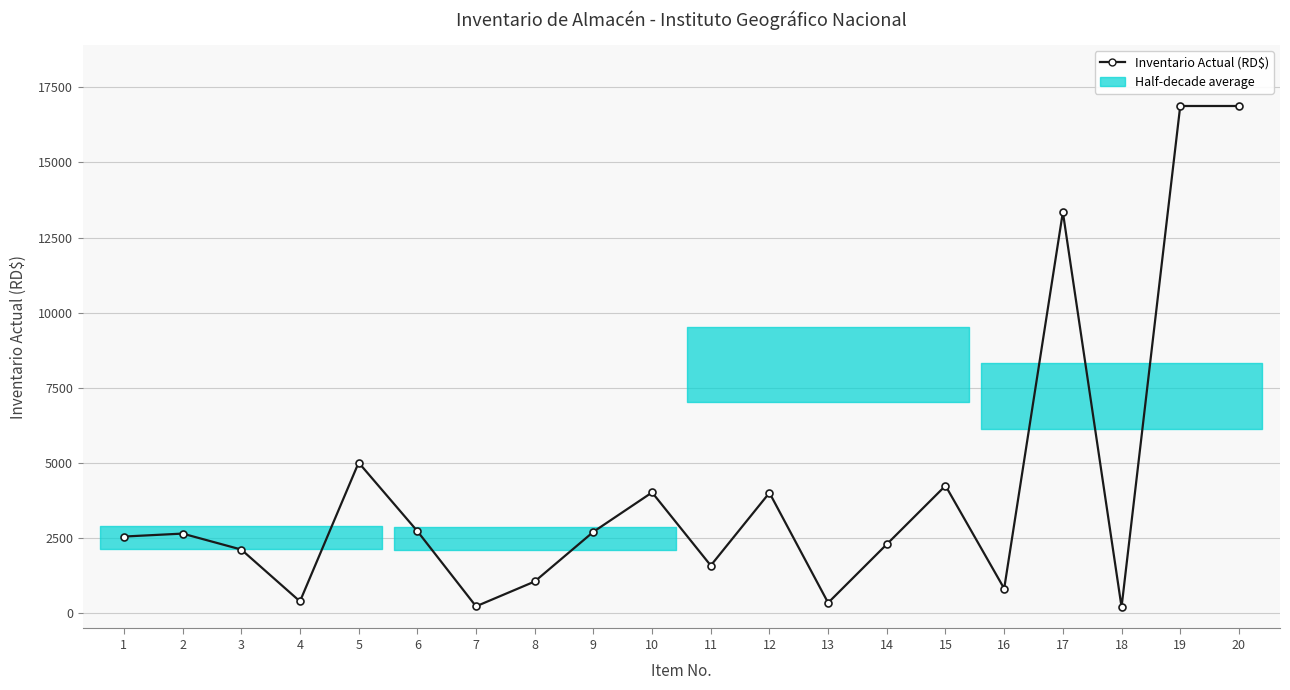

What is the value of the 12th point from the left?

4012.0